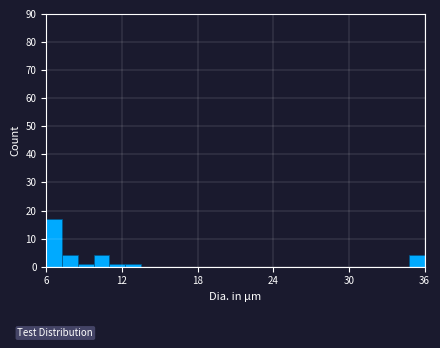

Read against the x-axis, roughly where is the centre of the tallest bar?

7